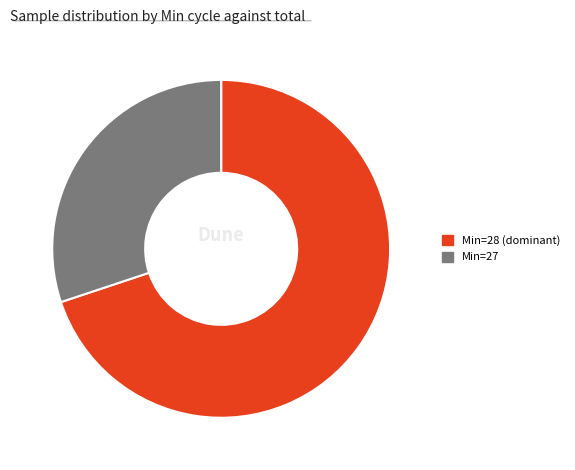

Does any single category account for the majority?

Yes